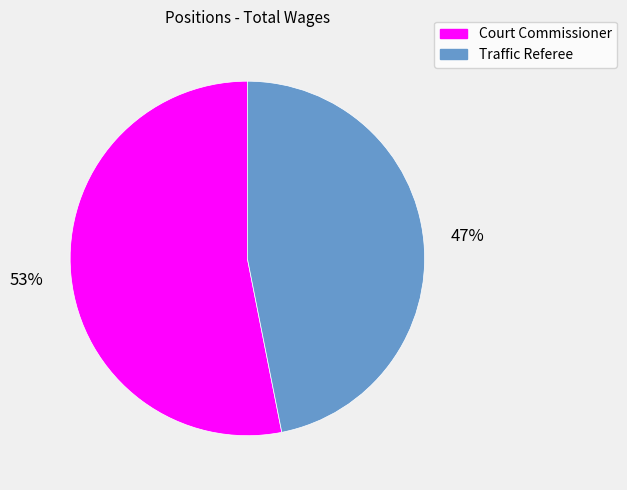

Approximately how many times larger is the value at Traffic Referee compared to Court Commissioner?

0.9